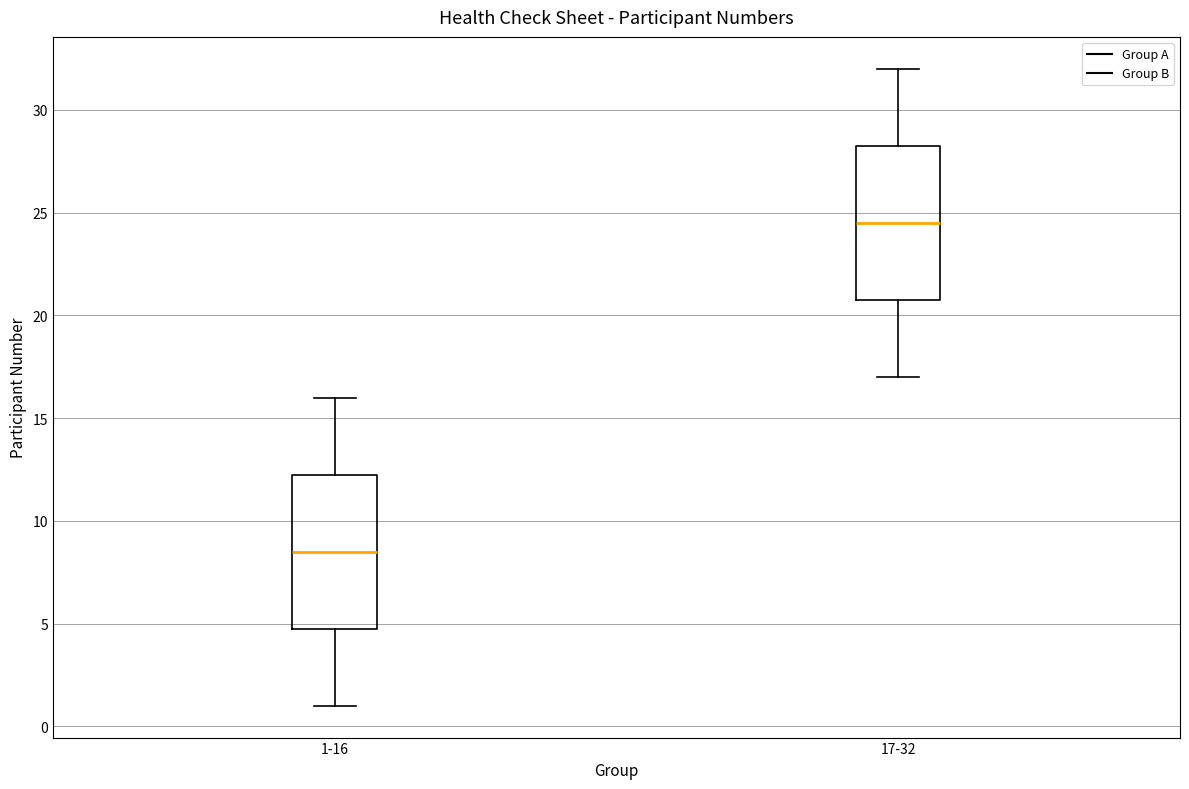

Reading left to right, read every box against the y-axis: the position of its median line, the range the box covers, and the ends of its whiskers. The values are not printed on the chart, so give them approximately, as read against the axis.

1-16: median 8.5, box 5.0 to 12.5, whiskers 1.0 to 16.0
17-32: median 24.5, box 21.0 to 28.5, whiskers 17.0 to 32.0